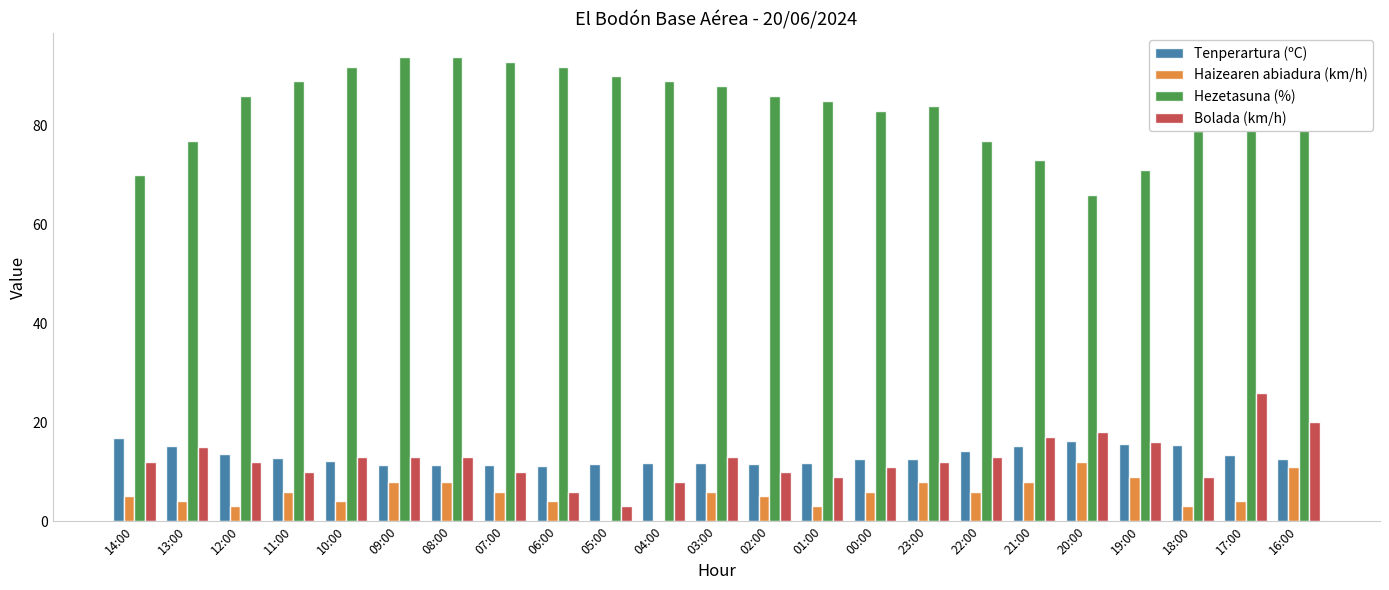

What is the sum of the Tenperartura (ºC) values at 12:00 and 01:00?

25.3